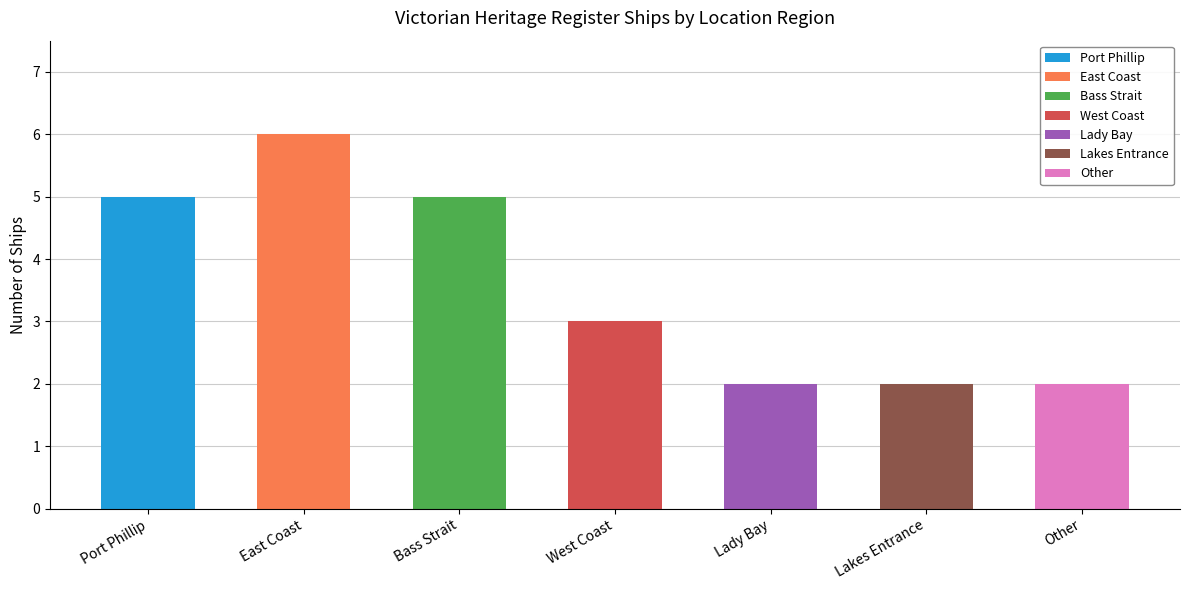

Reading left to right, list all the values displayed in this chart.

Port Phillip=5	East Coast=6	Bass Strait=5	West Coast=3	Lady Bay=2	Lakes Entrance=2	Other=2